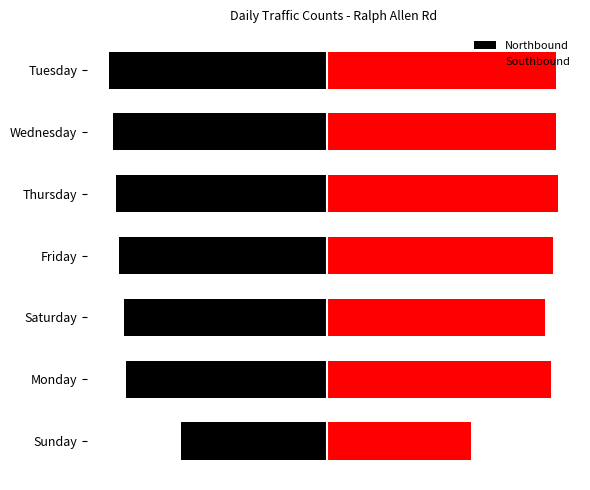

How many categories are shown in the chart?

7